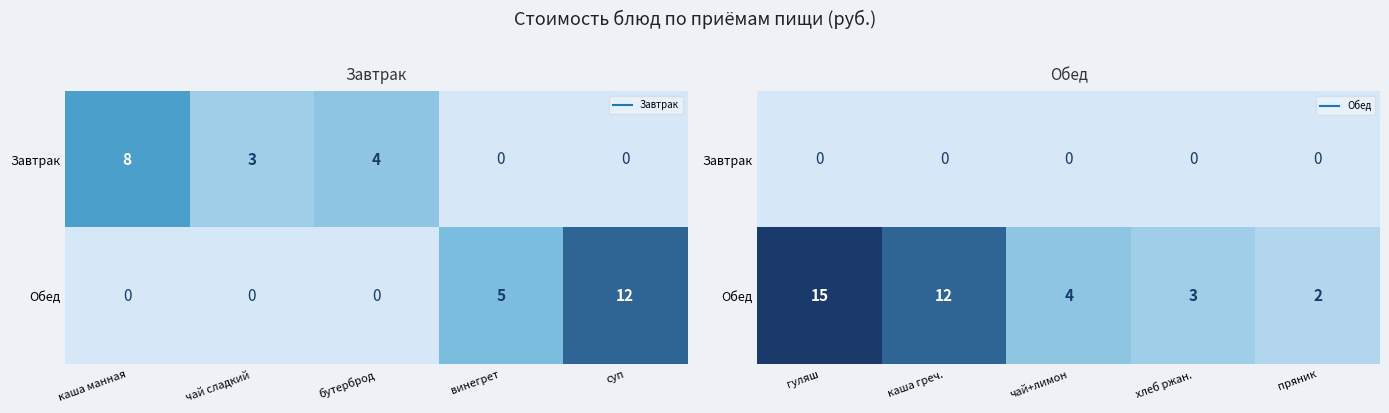

Between каша греч. and хлеб ржан., which series saw the biggest shift?

Обед